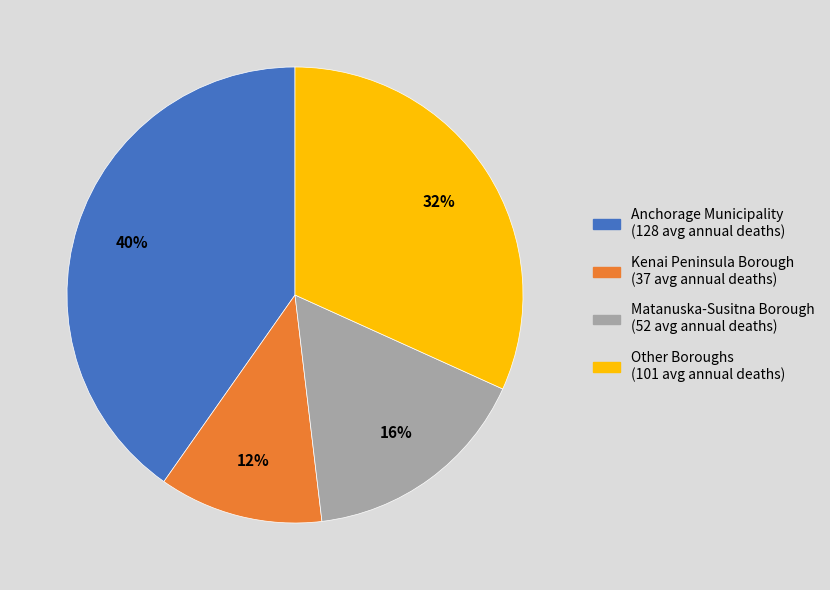

To the nearest percent, what is the average slice percentage?

25%